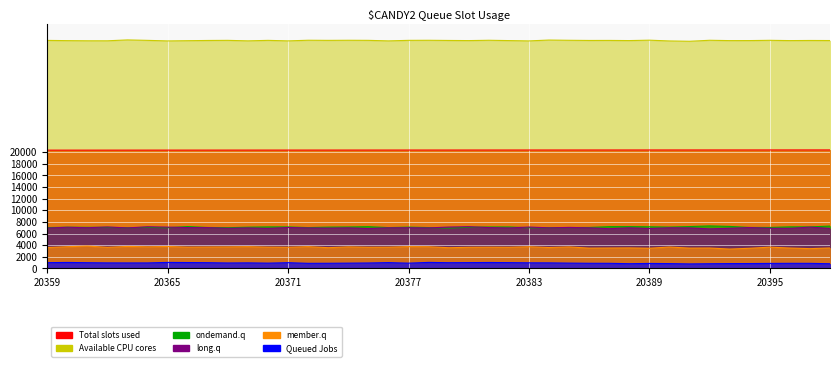

What is the greatest value displayed?

39327